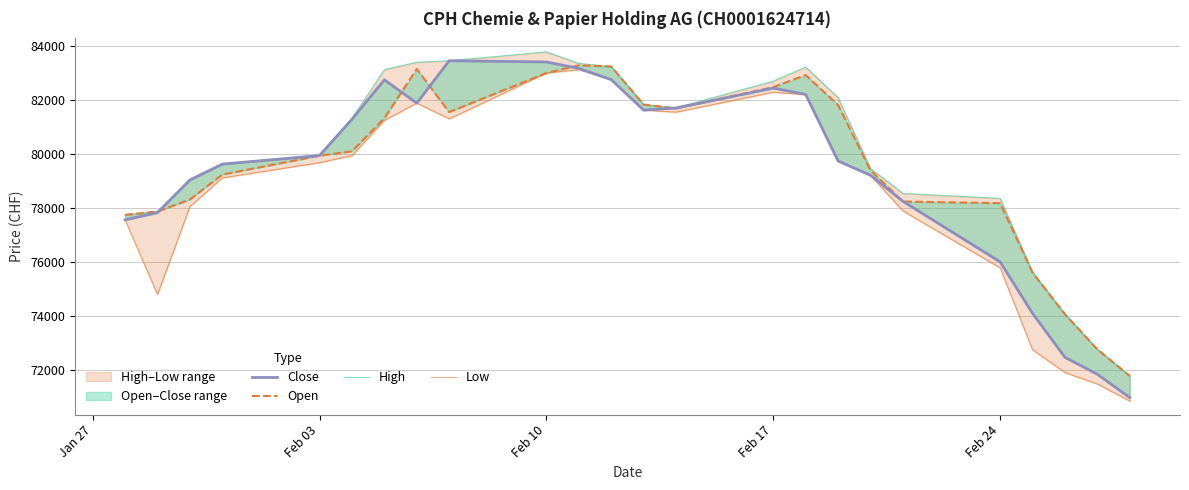

How many lines are shown in the chart?

4